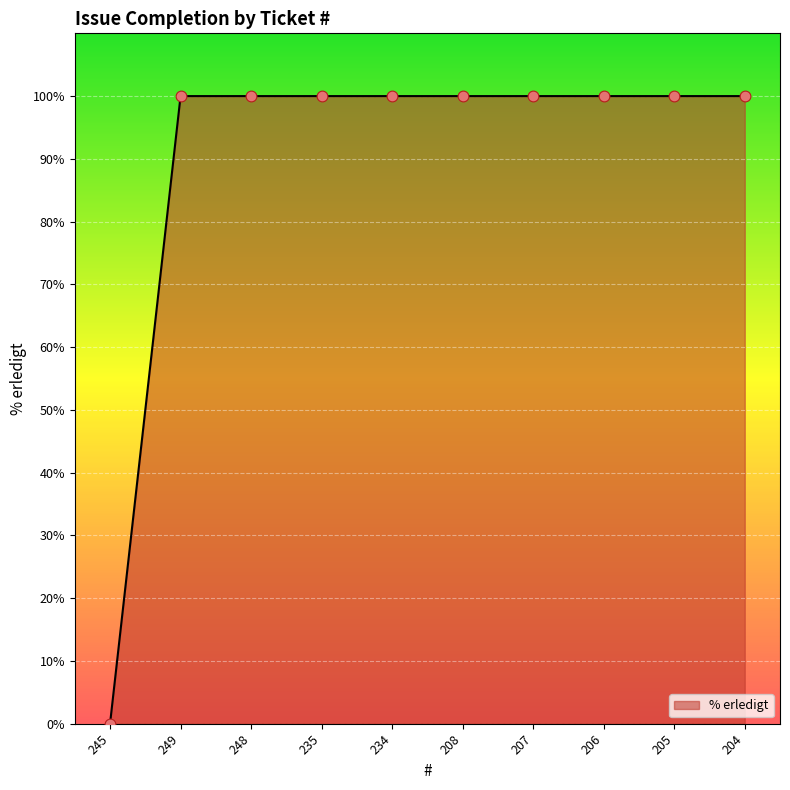

What is the ratio of the value at 208 to the value at 249?

1.0